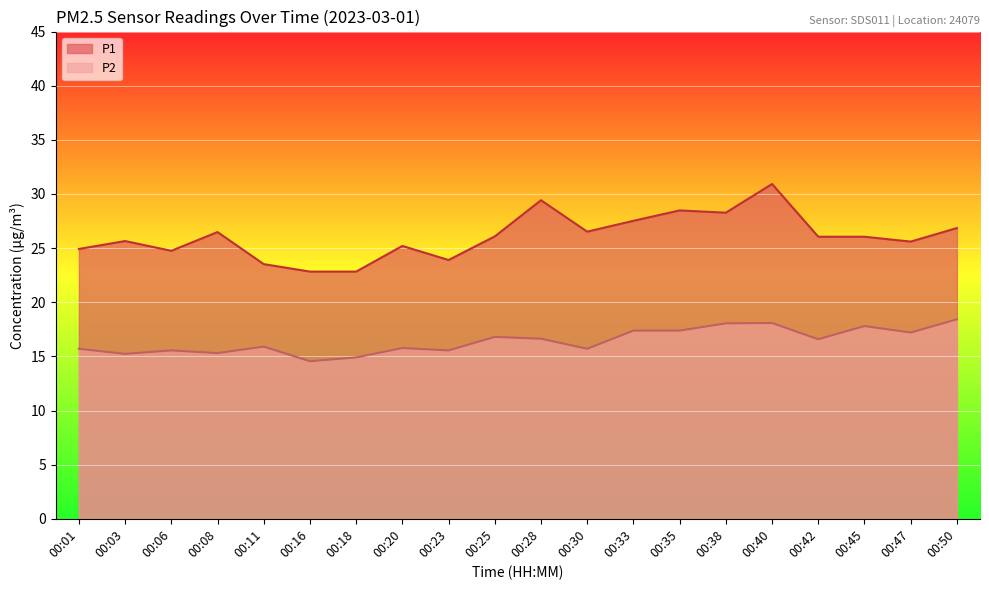

The value of P1 at 00:06 is 13.9. True or false?

False